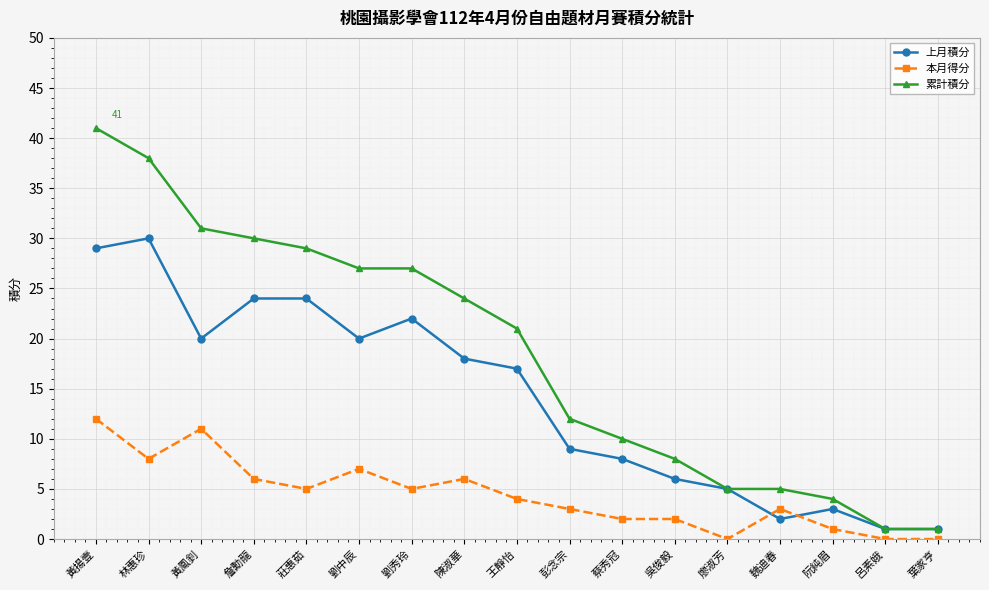

Reading right to left, extract all data points from this chart.

上月積分: 葉家亨=1	呂素娥=1	阮純眉=3	魏迪春=2	廖淑芳=5	吳俊毅=6	蔡秀冠=8	彭念宗=9	王靜怡=17	陳淑華=18	劉秀玲=22	劉中辰=20	莊惠茹=24	詹勳龍=24	黃鳳釗=20	林惠珍=30	黃揚壹=29
本月得分: 葉家亨=0	呂素娥=0	阮純眉=1	魏迪春=3	廖淑芳=0	吳俊毅=2	蔡秀冠=2	彭念宗=3	王靜怡=4	陳淑華=6	劉秀玲=5	劉中辰=7	莊惠茹=5	詹勳龍=6	黃鳳釗=11	林惠珍=8	黃揚壹=12
累計積分: 葉家亨=1	呂素娥=1	阮純眉=4	魏迪春=5	廖淑芳=5	吳俊毅=8	蔡秀冠=10	彭念宗=12	王靜怡=21	陳淑華=24	劉秀玲=27	劉中辰=27	莊惠茹=29	詹勳龍=30	黃鳳釗=31	林惠珍=38	黃揚壹=41